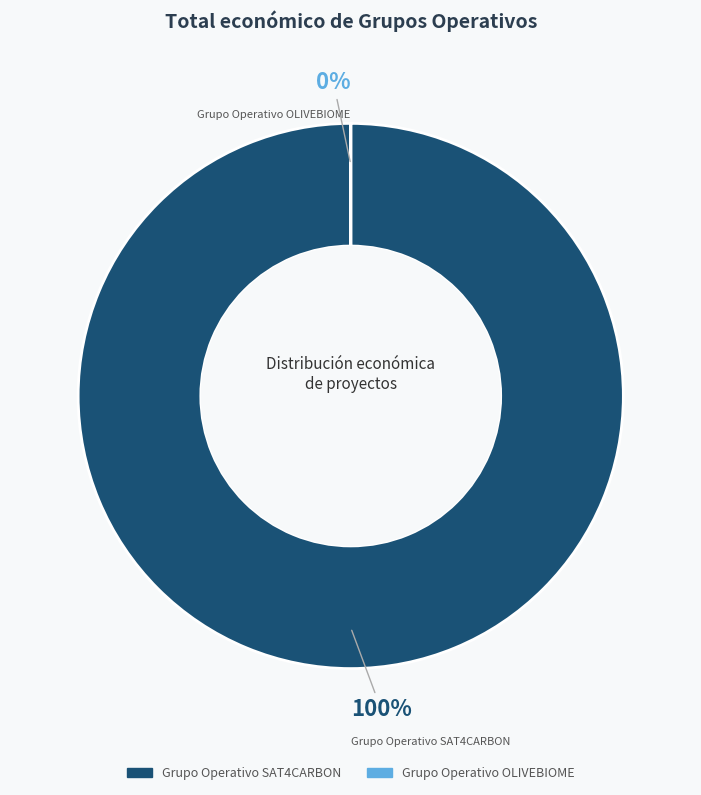

What percentage is the Grupo Operativo SAT4CARBON slice, to the nearest percent?

100%